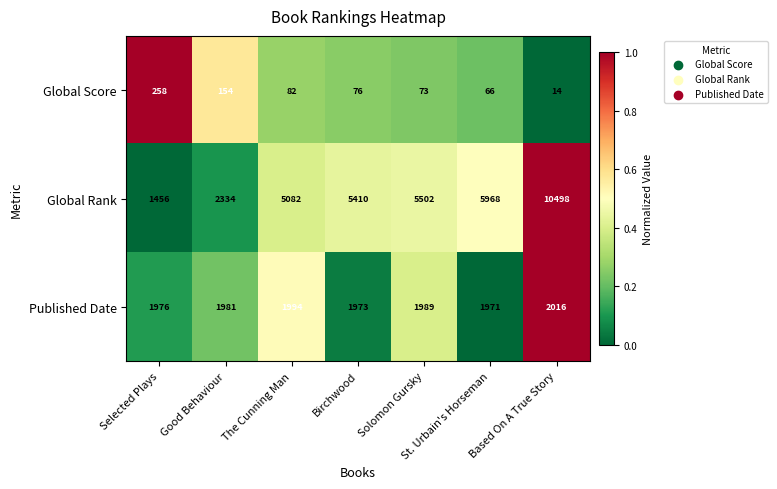

What is the minimum value for Published Date?

1971